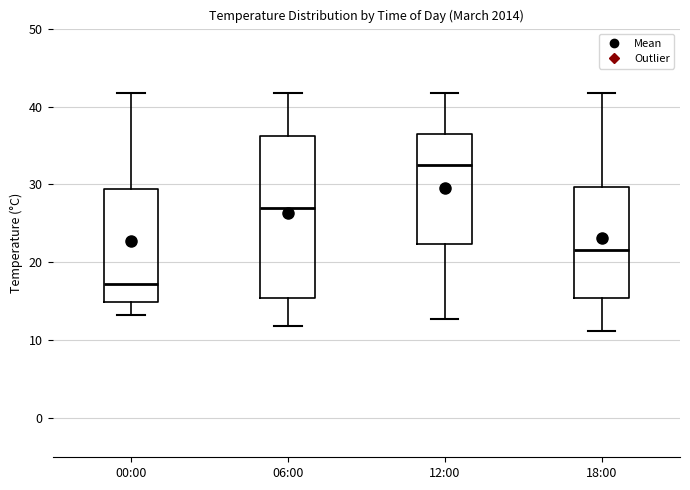

Reading left to right, transcribe this box plot: for each box, give where its median line is, the range the box spans, and where its two whiskers end, as read against the y-axis. The values are not printed on the chart, so give them approximately, as read against the axis.

00:00: median 17, box 15 to 29, whiskers 13 to 42
06:00: median 27, box 15 to 36, whiskers 12 to 42
12:00: median 33, box 22 to 36, whiskers 13 to 42
18:00: median 22, box 15 to 30, whiskers 11 to 42